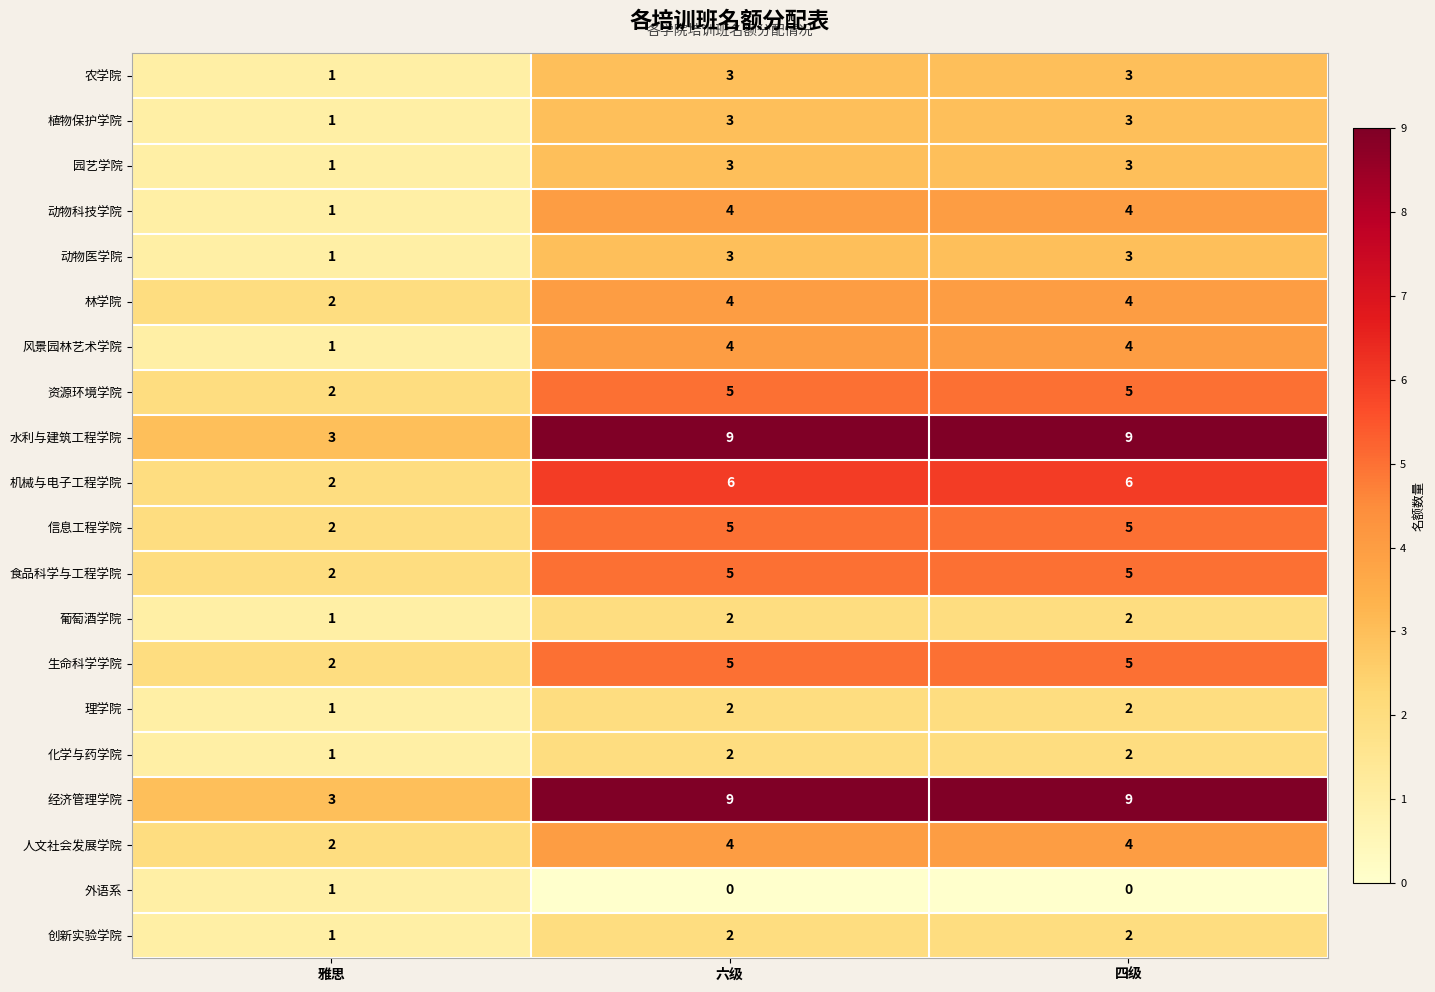

What is the total value across all series at 四级?

80